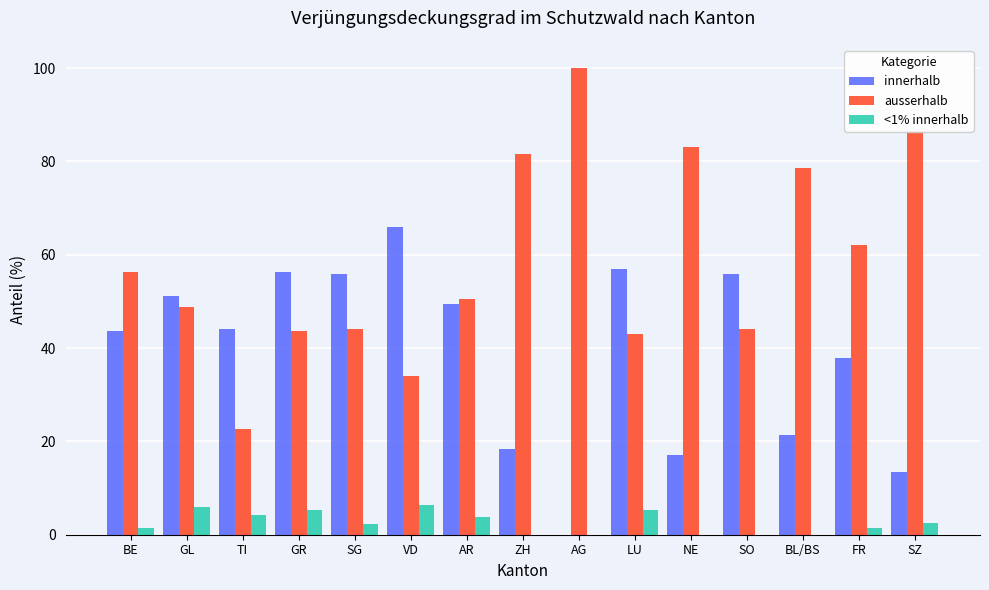

What is the highest value of the innerhalb series?

66.0